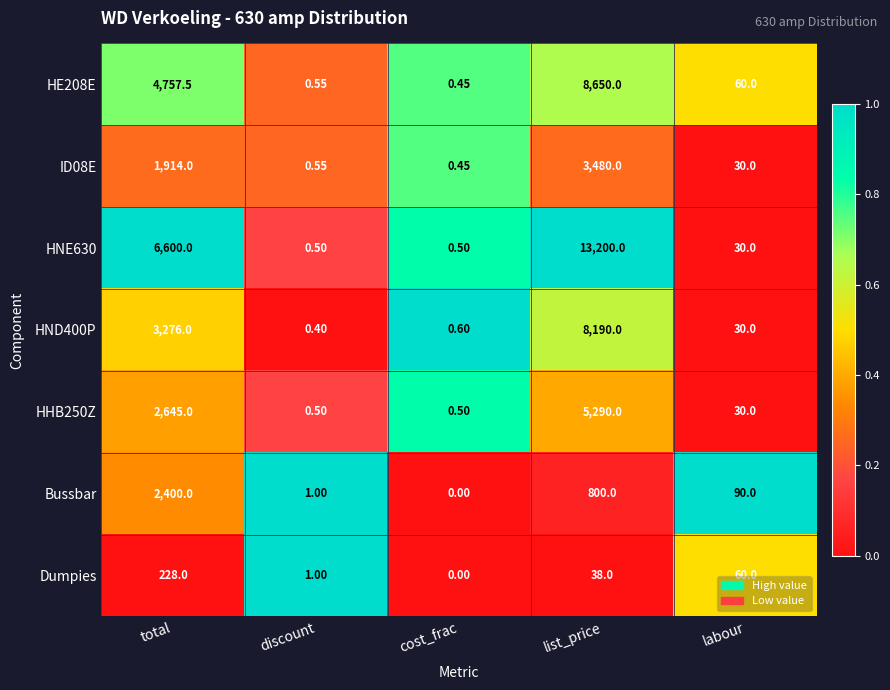

List the labels in order of Dumpies value, smallest first.

cost_frac, discount, list_price, labour, total